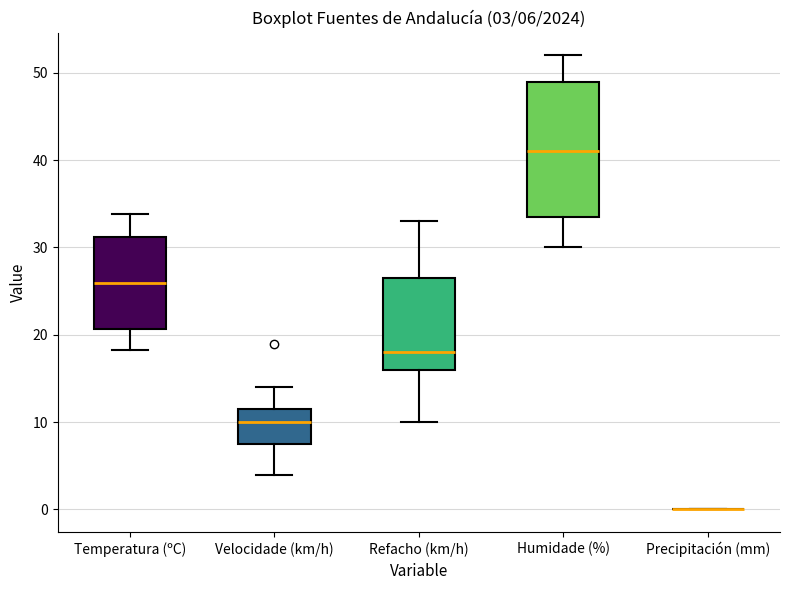

Comparing the boxes themselves (not the whiskers), which one is the tallest?

Humidade (%)